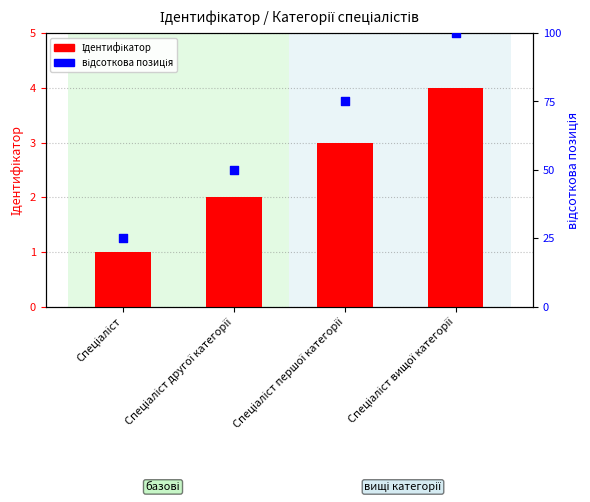

Which series has the largest total across all categories?

відсоткова позиція